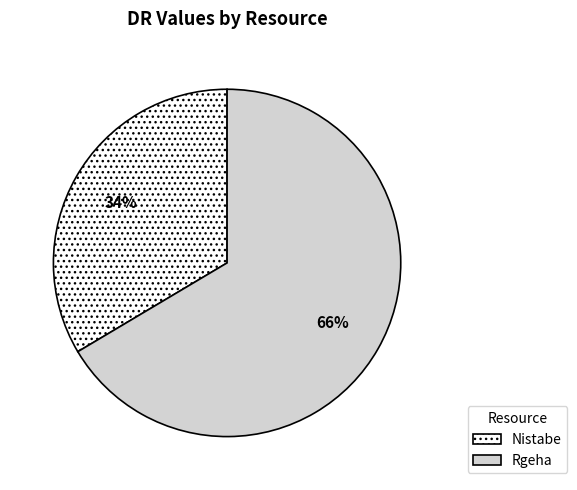

To the nearest percent, what is the combined percentage of Nistabe and Rgeha?

100%